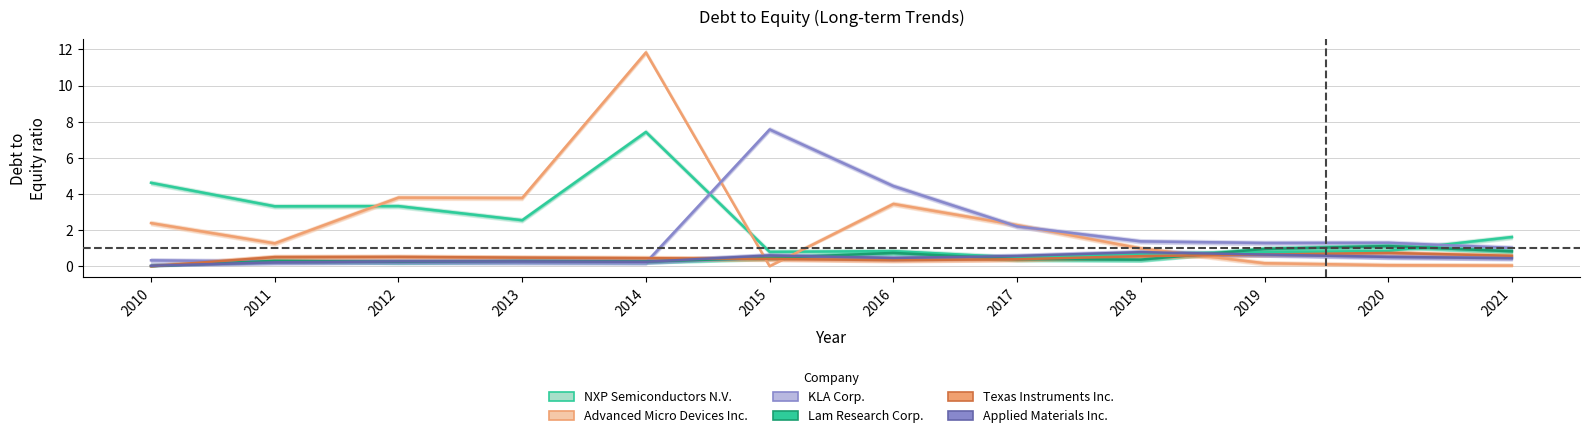

What is the difference between the maximum and minimum values in the Lam Research Corp. series?

1.1